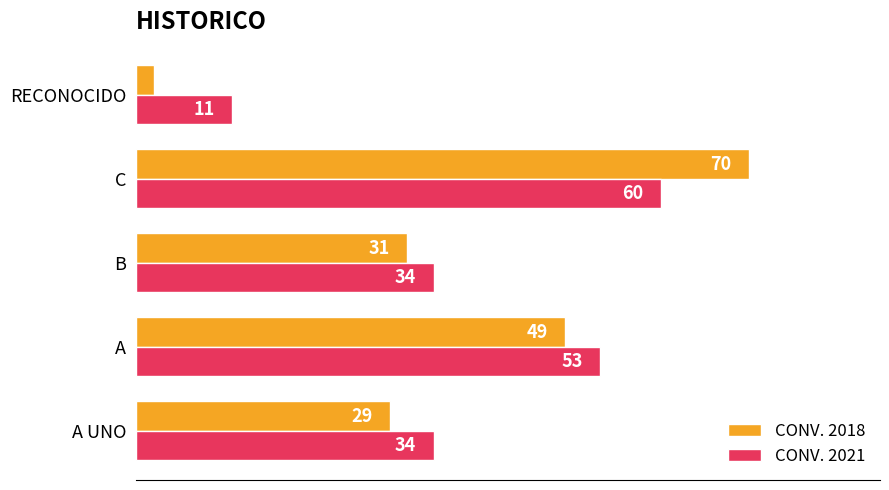

Which series has the widest spread of values?

CONV. 2018